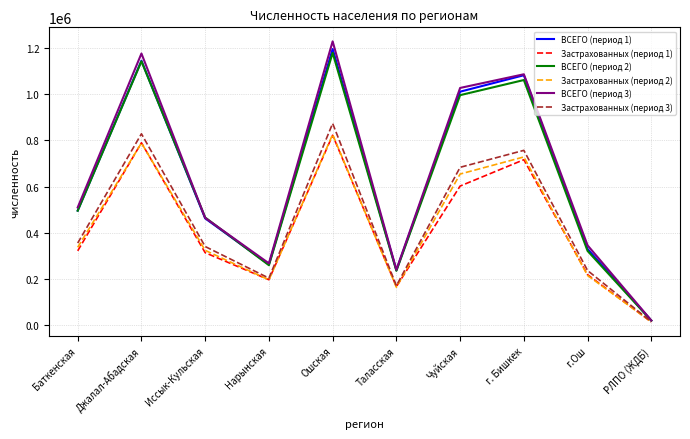

Which category has the lowest value in the ВСЕГО (период 2) series?

РЛПО (ЖДБ)